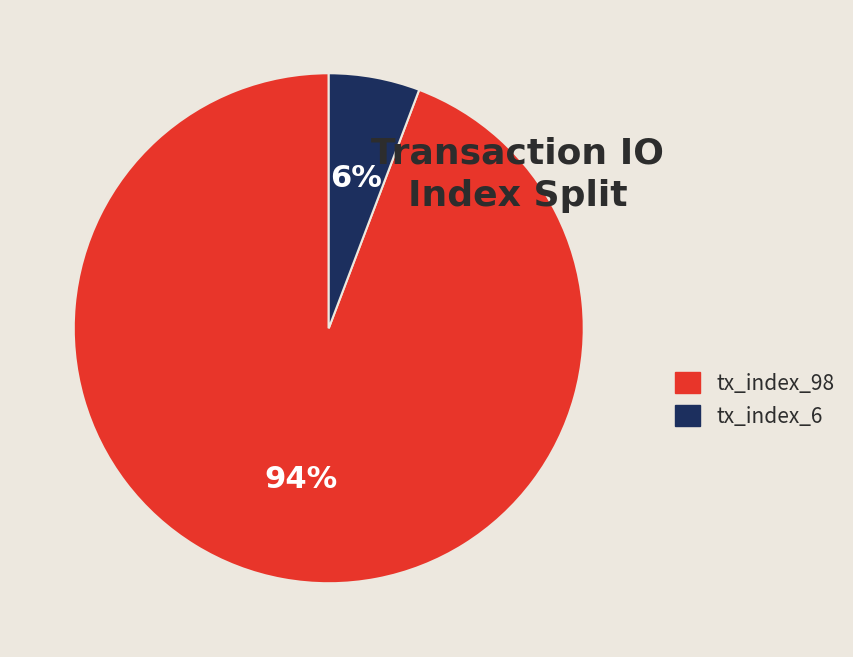

What percentage is the tx_index_6 slice, to the nearest percent?

6%